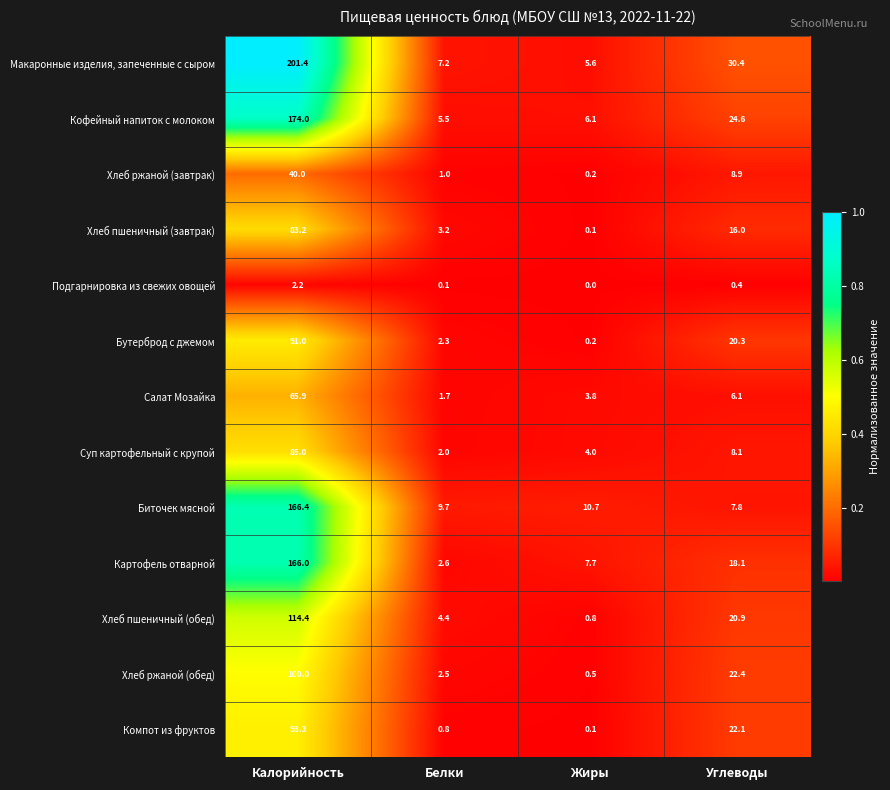

At which category is the sum across all series the highest?

Калорийность